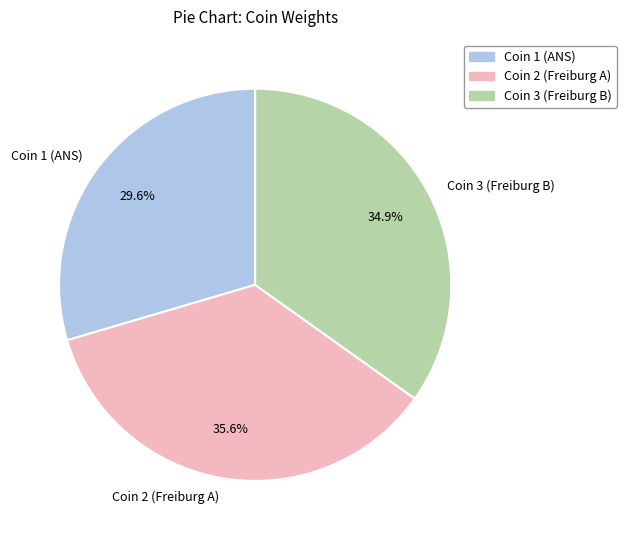

What portion of the pie excludes Coin 2 (Freiburg A)?

64.4%